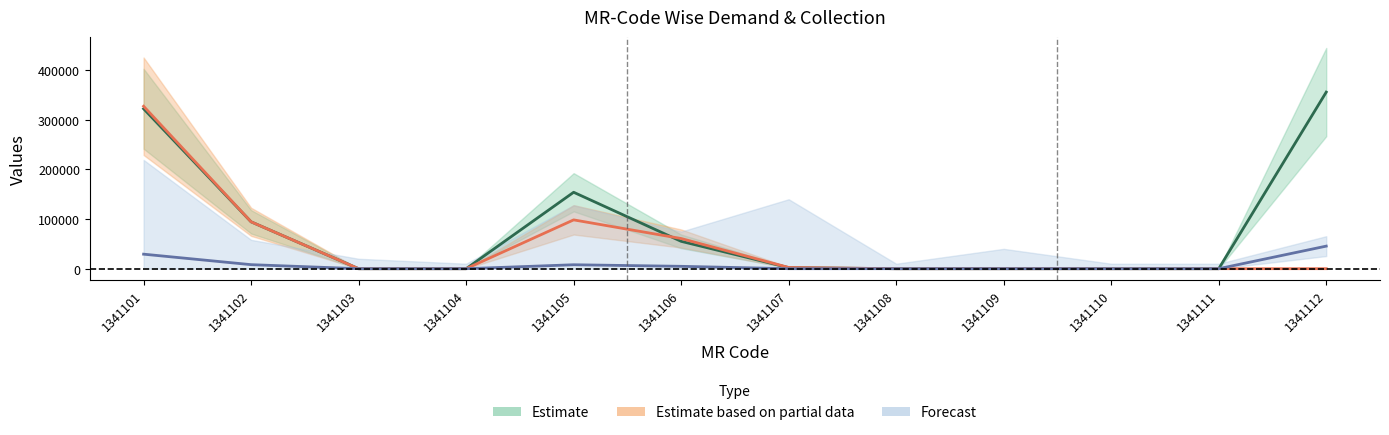

The value of DEMAND at 1341112 is 355970. True or false?

True